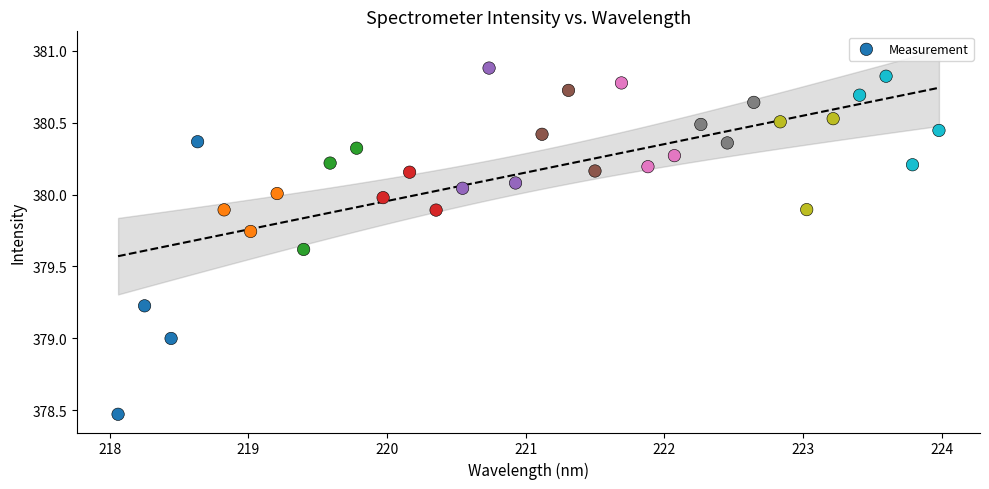

What is the range of X values (max minus min)?

5.9